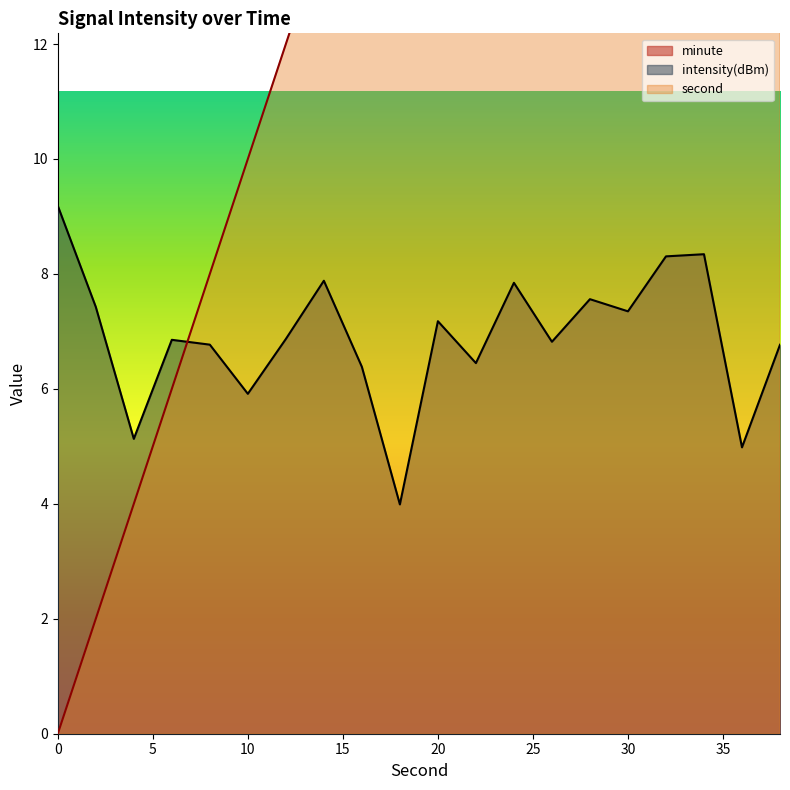

True or false: second has a value of 8.0 at 8.

True